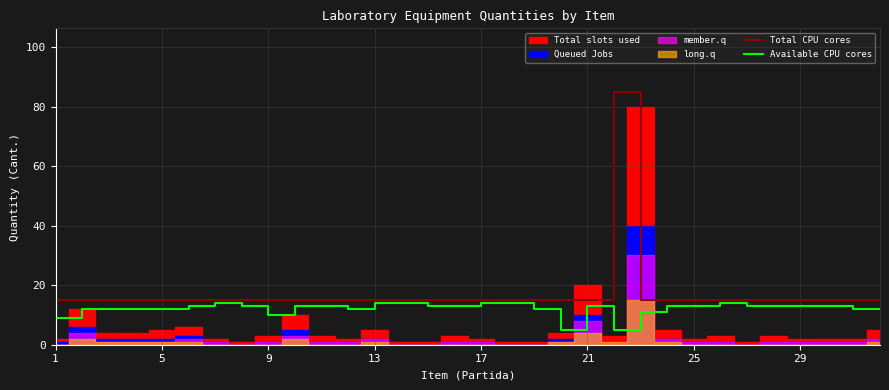

The value of Available CPU cores at 19 is 12. True or false?

True